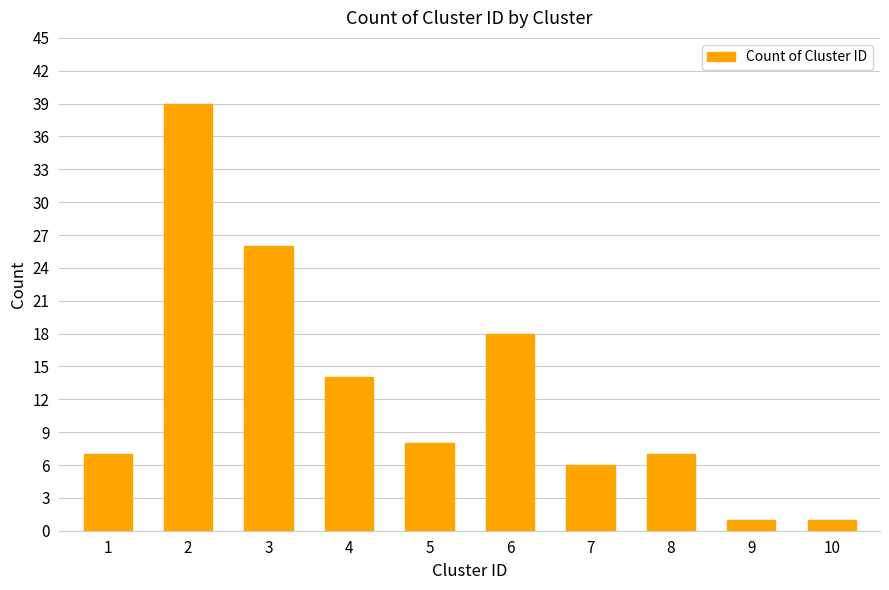

The value at 2 is 39. True or false?

True